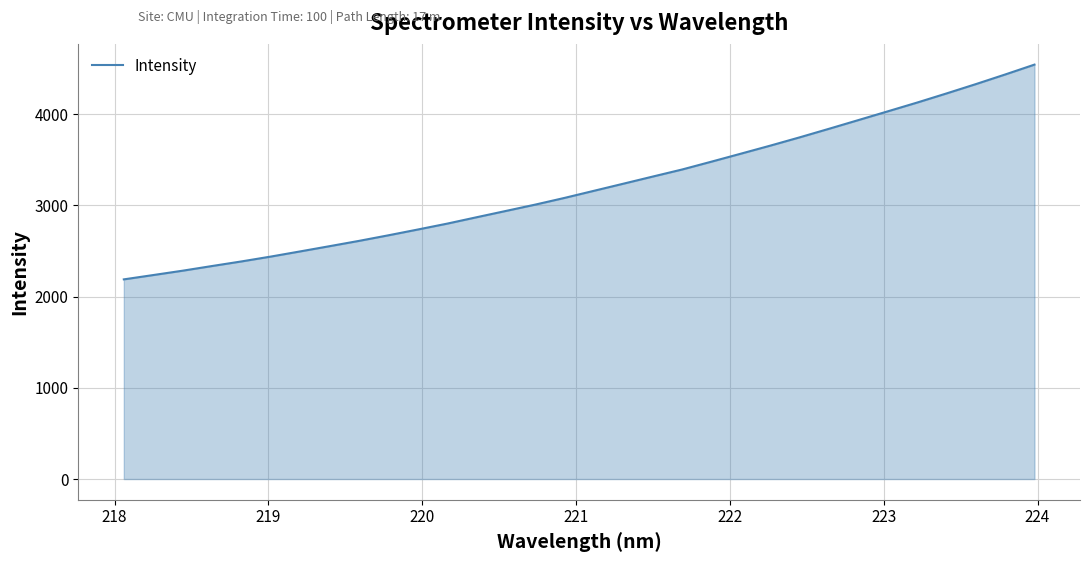

How many lines are shown in the chart?

1